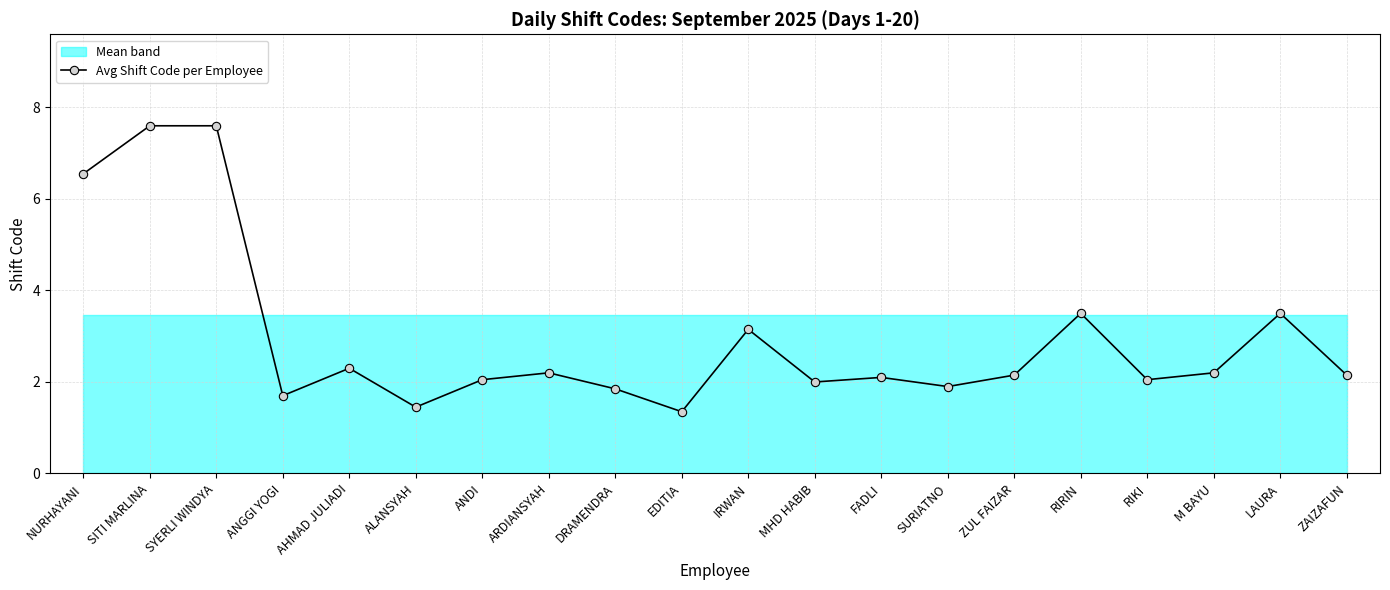

Is it true that the value at FADLI is 2.1?

True